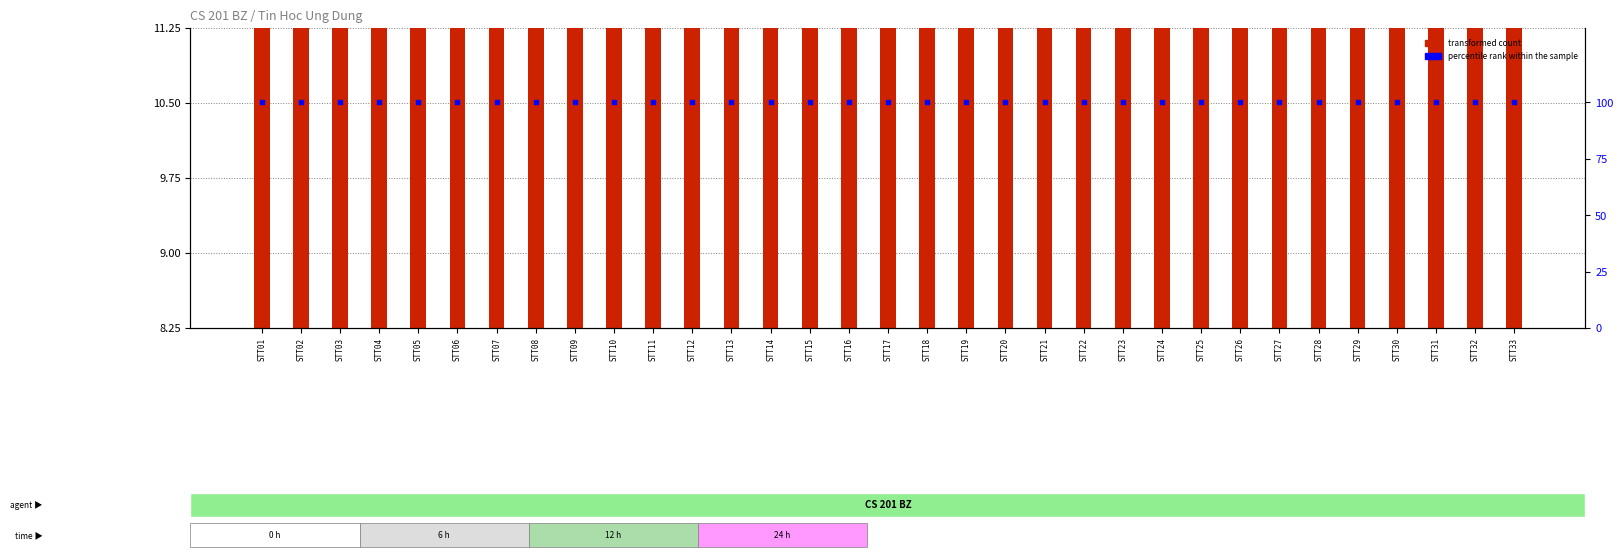

Which series has the widest spread of Y values?

transformed count